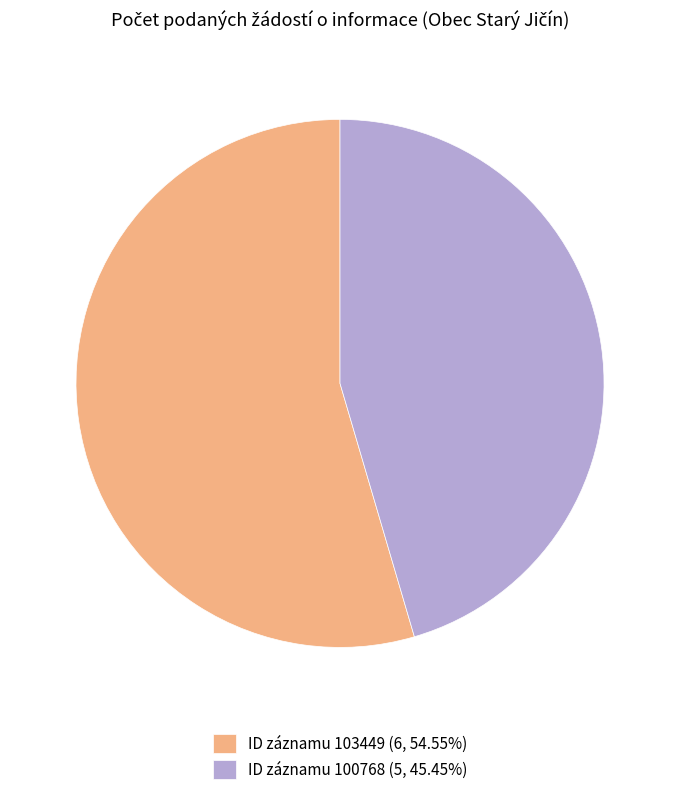

Approximately how many times larger is the value at ID záznamu 103449 (6, 54.55%) compared to ID záznamu 100768 (5, 45.45%)?

1.2